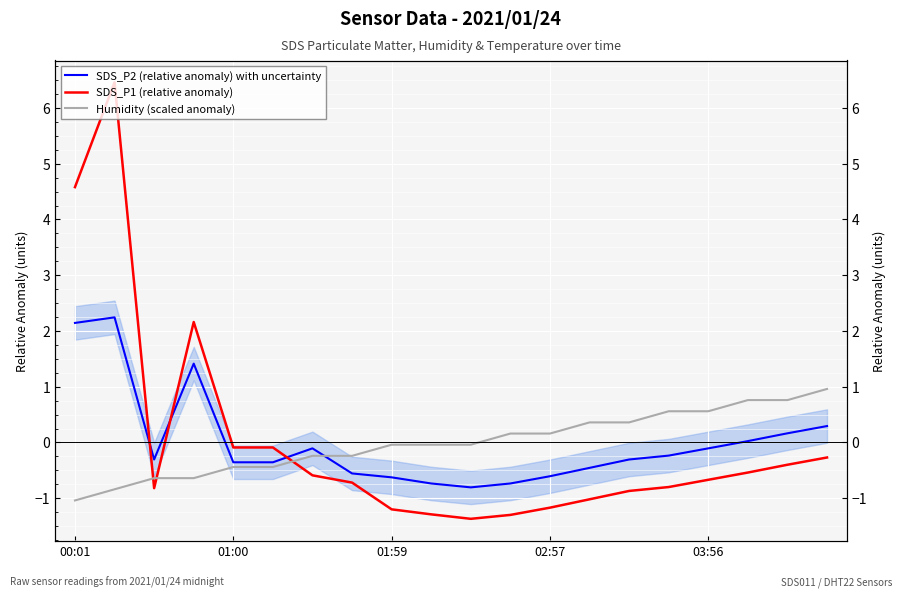

Is the value of SDS_P2 (relative anomaly) with uncertainty at 10 greater than the value of SDS_P1 (relative anomaly) at 03:56?

No